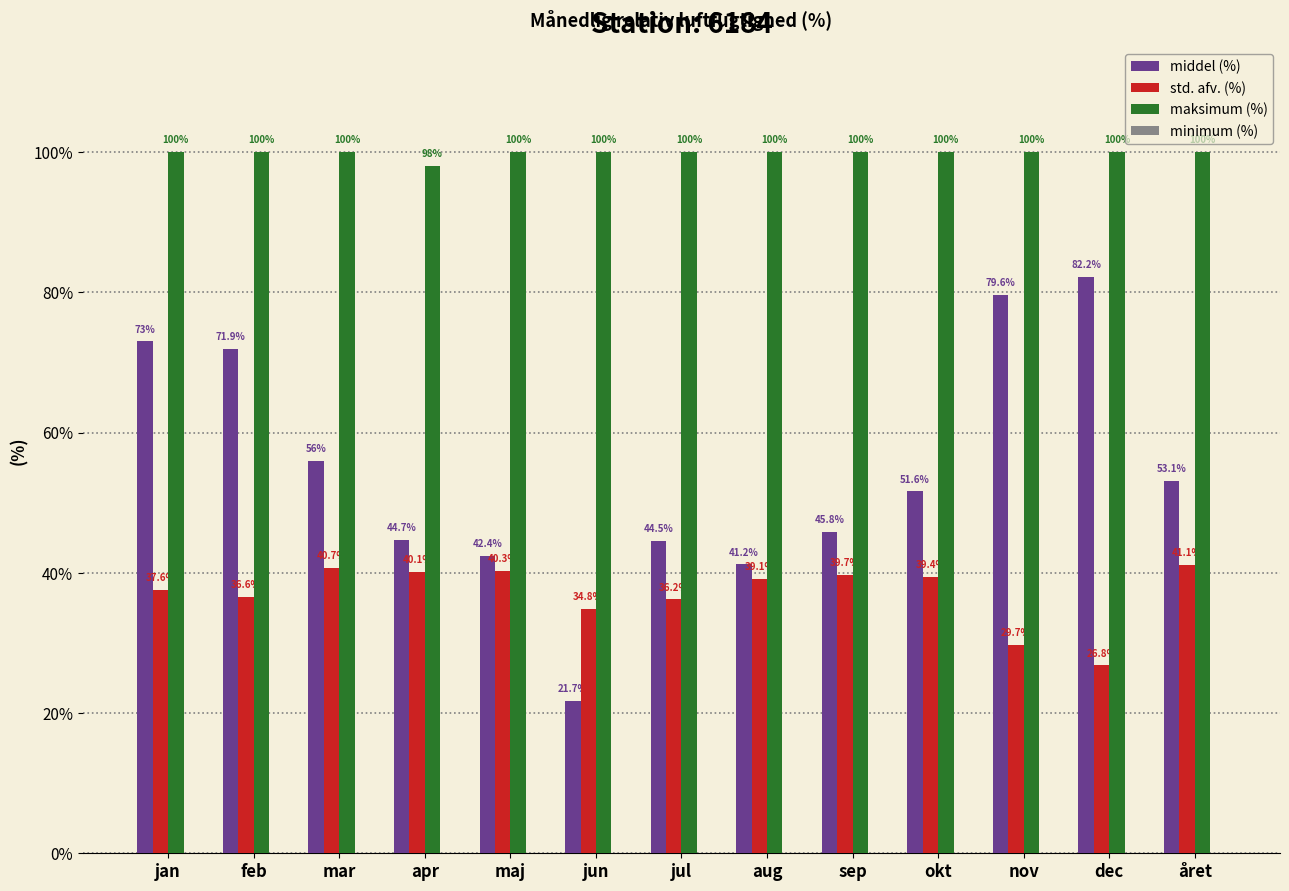

Reading left to right, what are all the values shown in this chart?

middel (%): 73.0	71.9	56.0	44.7	42.4	21.7	44.5	41.2	45.8	51.6	79.6	82.2	53.1
std. afv. (%): 37.6	36.6	40.7	40.1	40.3	34.8	36.2	39.1	39.7	39.4	29.7	26.8	41.1
maksimum (%): 100.0	100.0	100.0	98.0	100.0	100.0	100.0	100.0	100.0	100.0	100.0	100.0	100.0